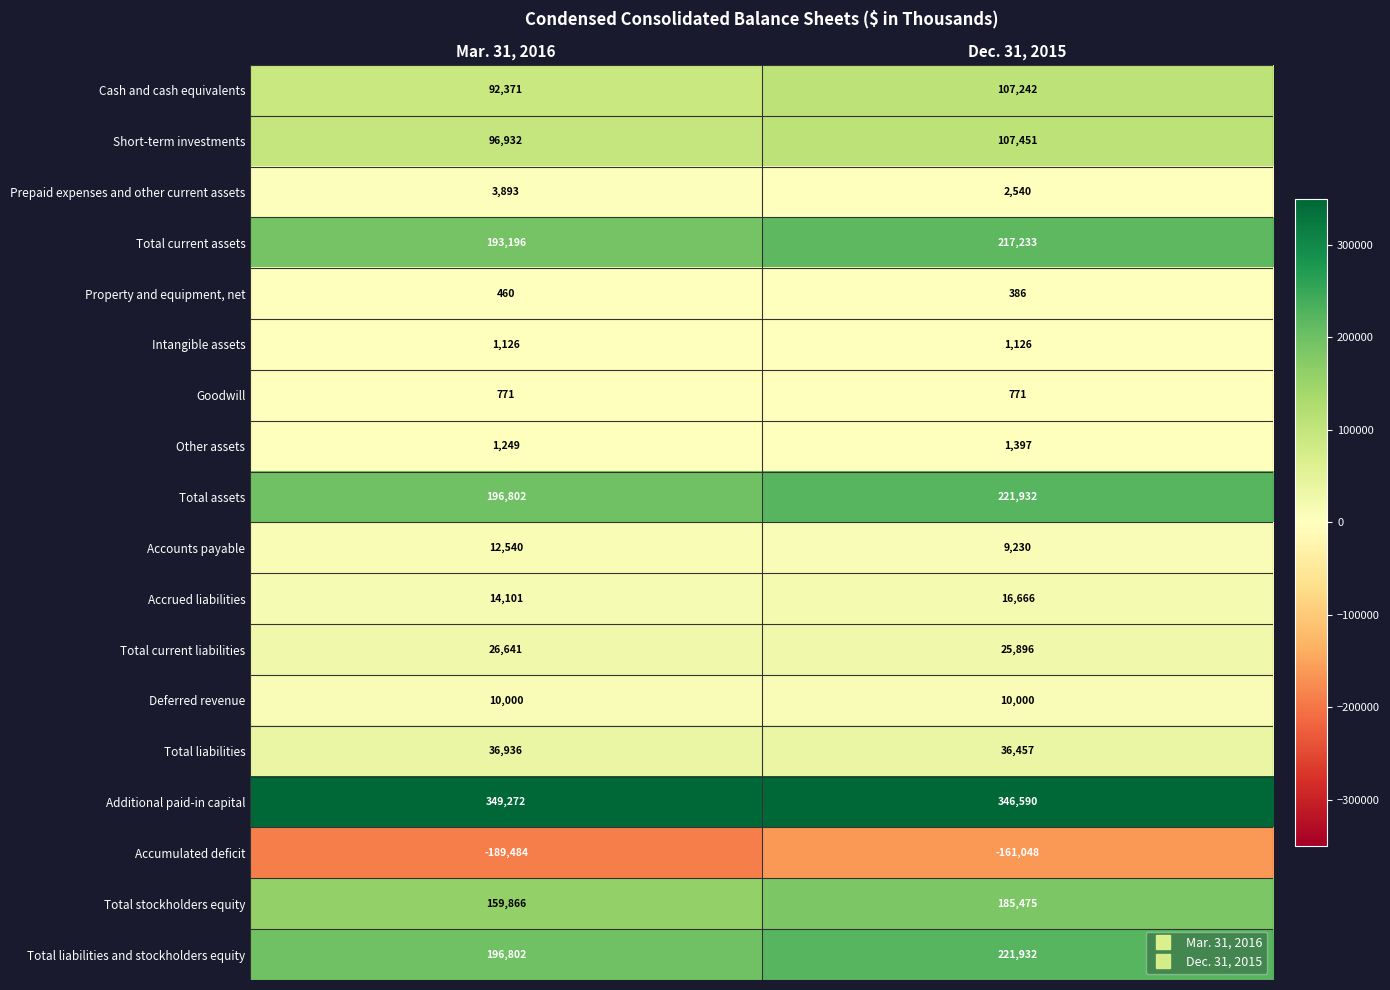

The value of Other assets at Mar. 31, 2016 is 1839. True or false?

False